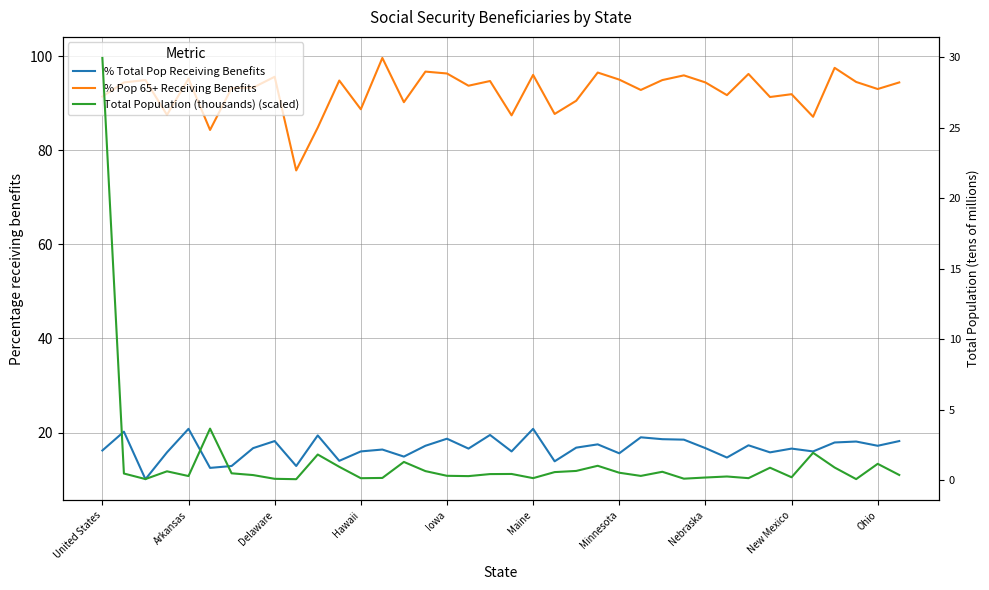

How many lines are shown in the chart?

3